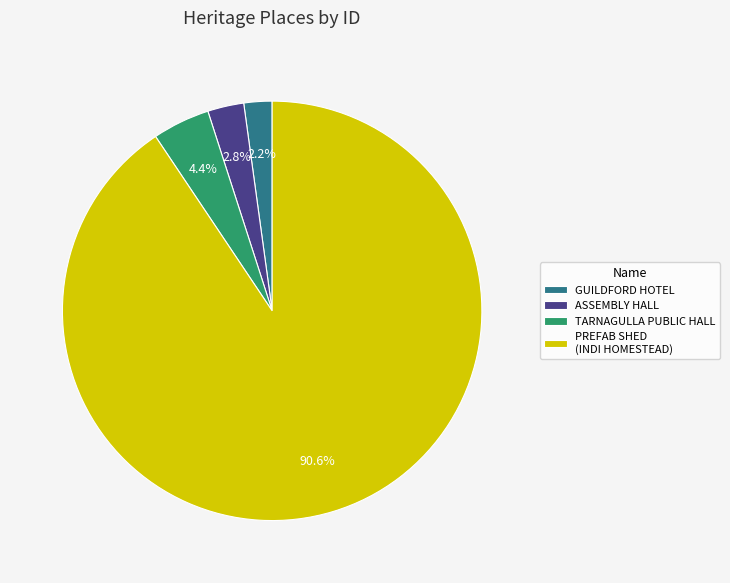

What is the smallest slice in the pie chart?

GUILDFORD HOTEL